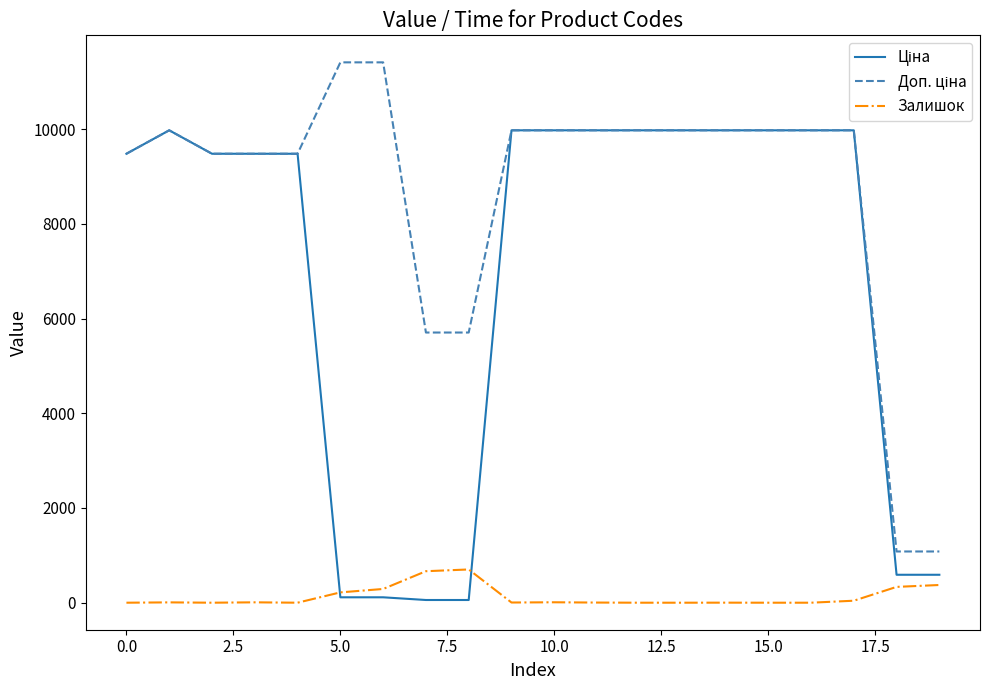

What is the maximum value shown in the chart?

11410.0